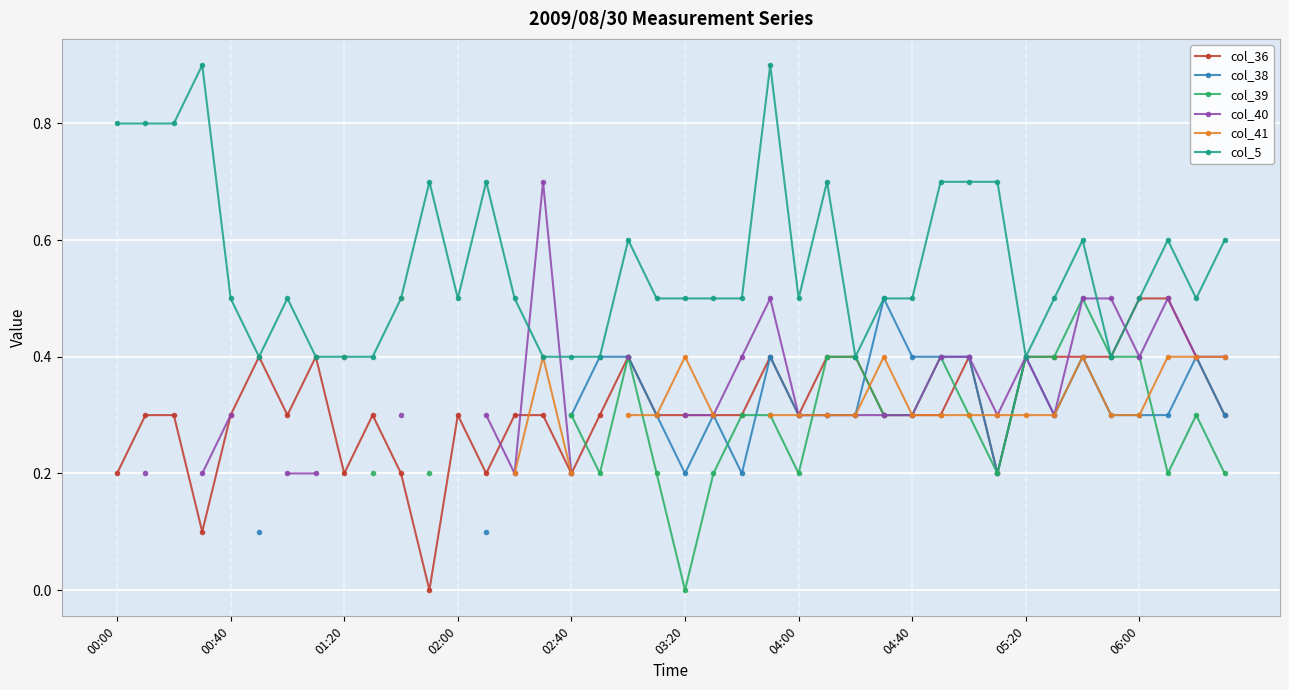

What is the maximum value for col_5?

0.9